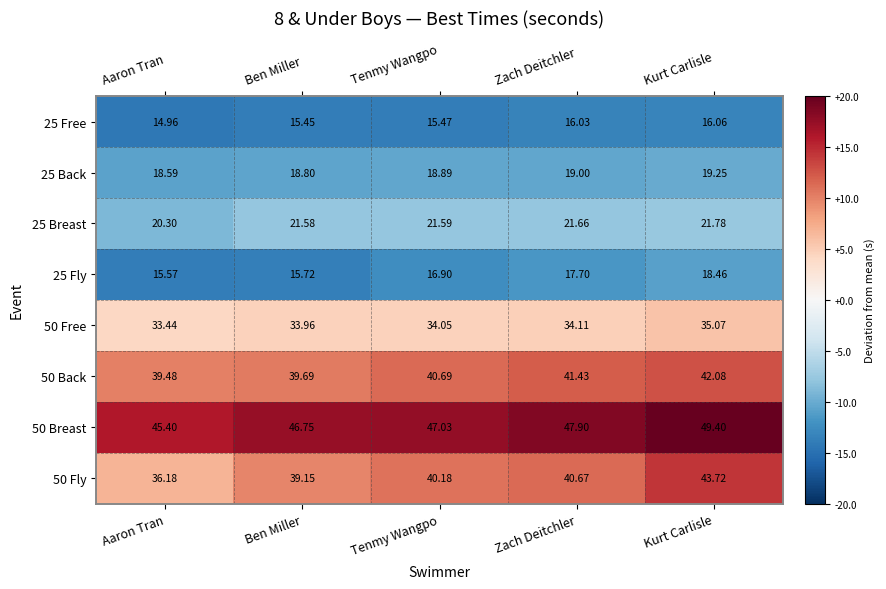

Rank the series by their maximum value, from highest to lowest.

50 Breast, 50 Fly, 50 Back, 50 Free, 25 Breast, 25 Back, 25 Fly, 25 Free